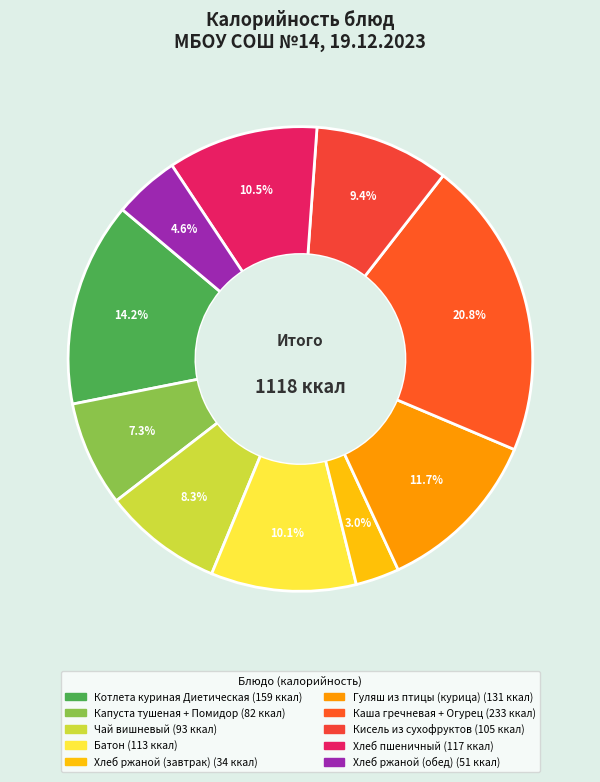

True or false: Гуляш из птицы (курица) accounts for 25% of the total.

False